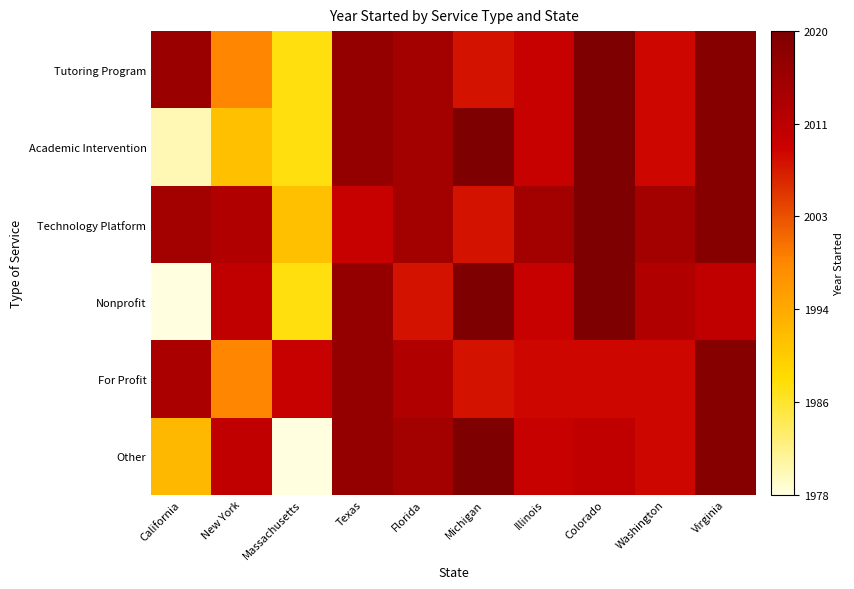

Which series has the largest range (max minus min)?

Nonprofit